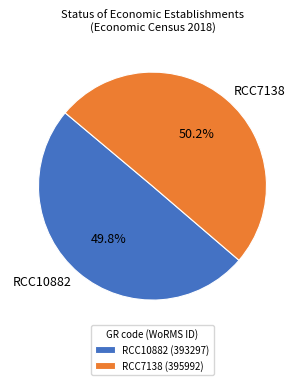

Count the number of slices in the pie.

2